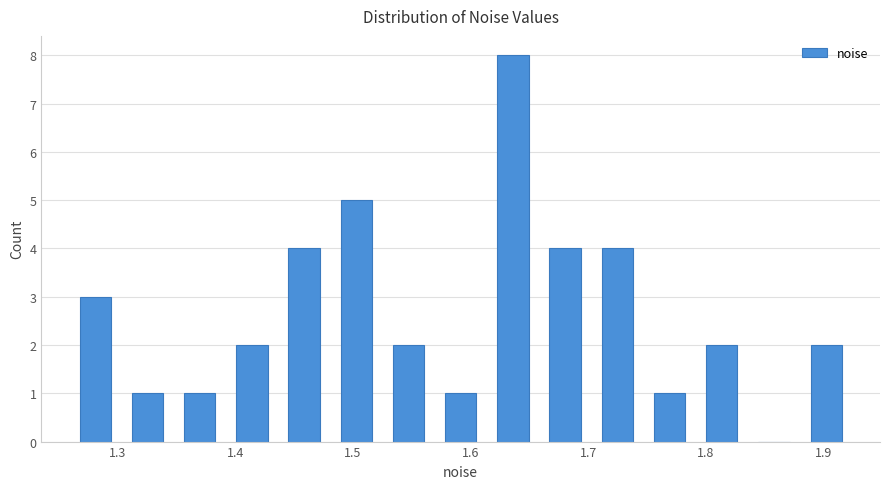

Reading left to right, list every bar in this chart as the range it spans on the x-axis followed by its height. Neither the bar edges nor the heights are printed on the chart, so give them approximately, as read against the axes.

1.26 to 1.30: 3
1.30 to 1.35: 1
1.35 to 1.39: 1
1.39 to 1.44: 2
1.44 to 1.48: 4
1.48 to 1.52: 5
1.52 to 1.57: 2
1.57 to 1.61: 1
1.61 to 1.66: 8
1.66 to 1.70: 4
1.70 to 1.75: 4
1.75 to 1.79: 1
1.79 to 1.84: 2
1.84 to 1.88: 0
1.88 to 1.92: 2